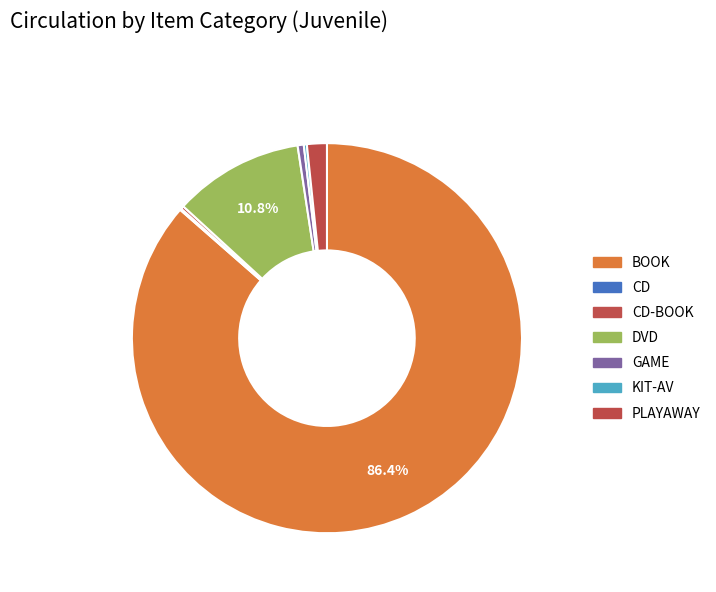

The KIT-AV slice represents 0% of the pie. True or false?

True